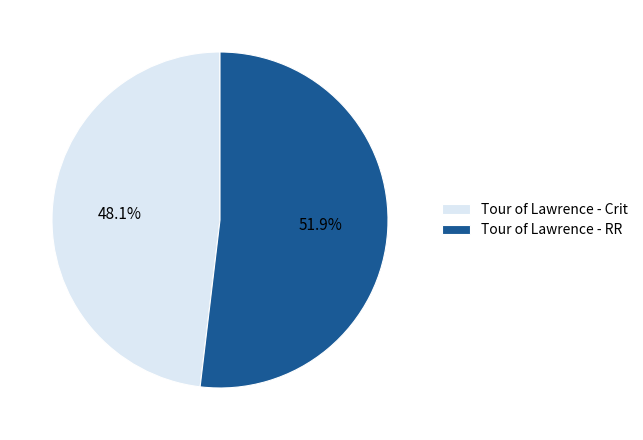

Is the sum of Tour of Lawrence - Crit and Tour of Lawrence - RR greater than half?

Yes